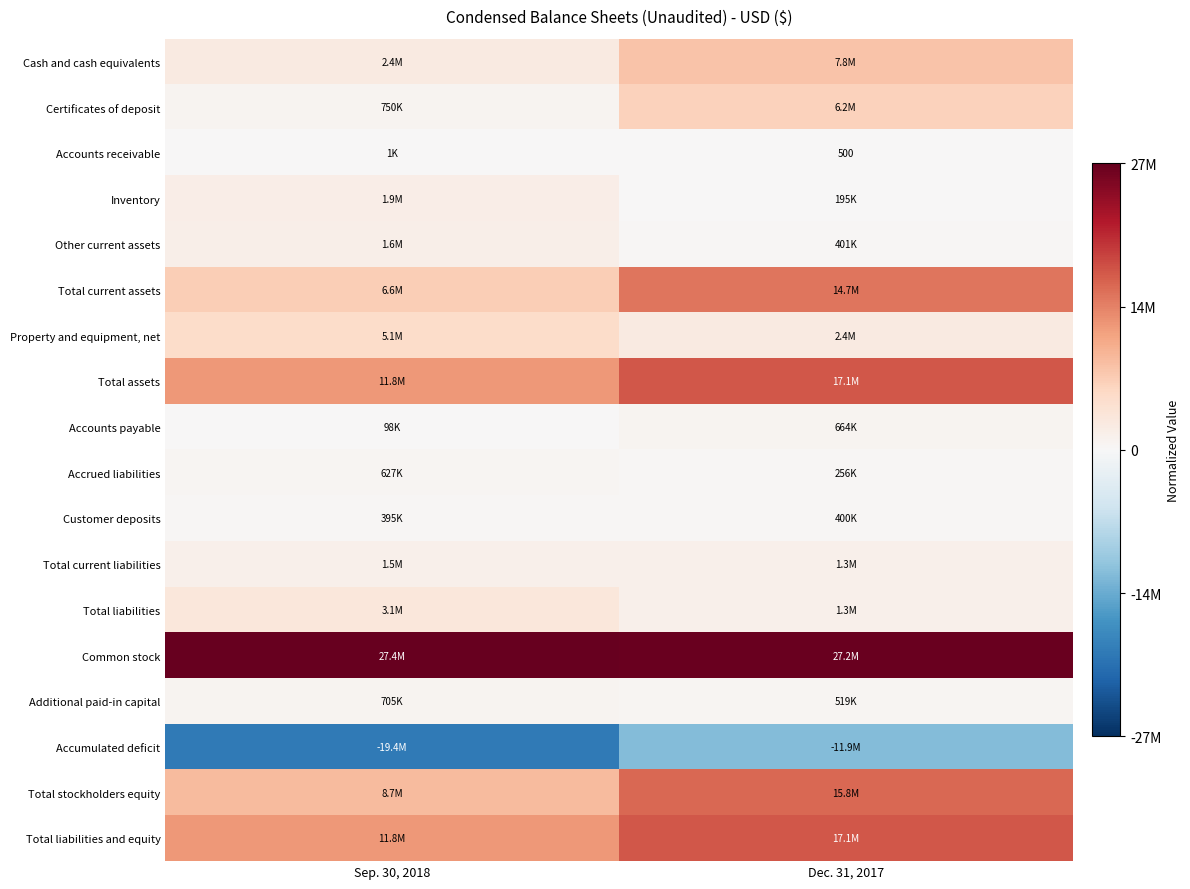

Rank the categories by Common stock value from highest to lowest.

Sep. 30, 2018, Dec. 31, 2017